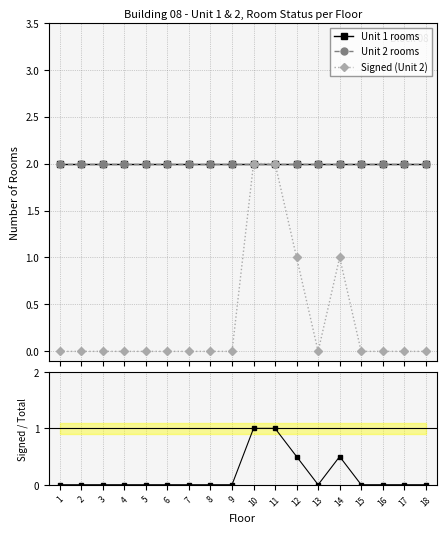

Between 16 and 7, which is larger?

16